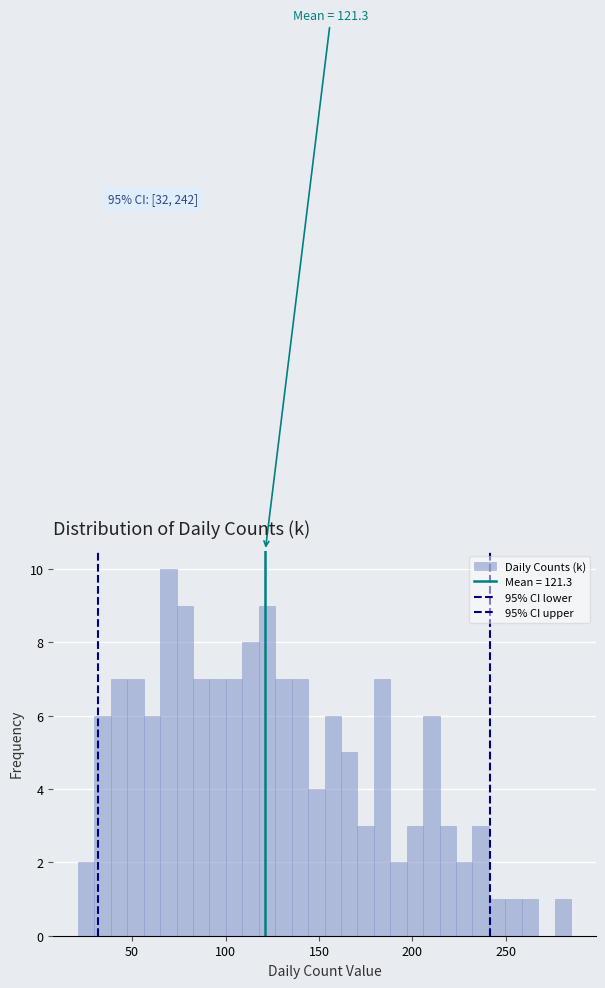

Read against the x-axis, roughly where is the centre of the tallest bar?

70